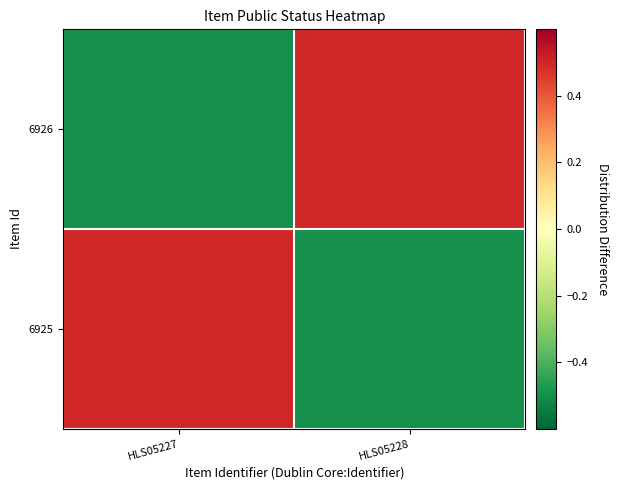

What is the smallest value displayed?

-0.5